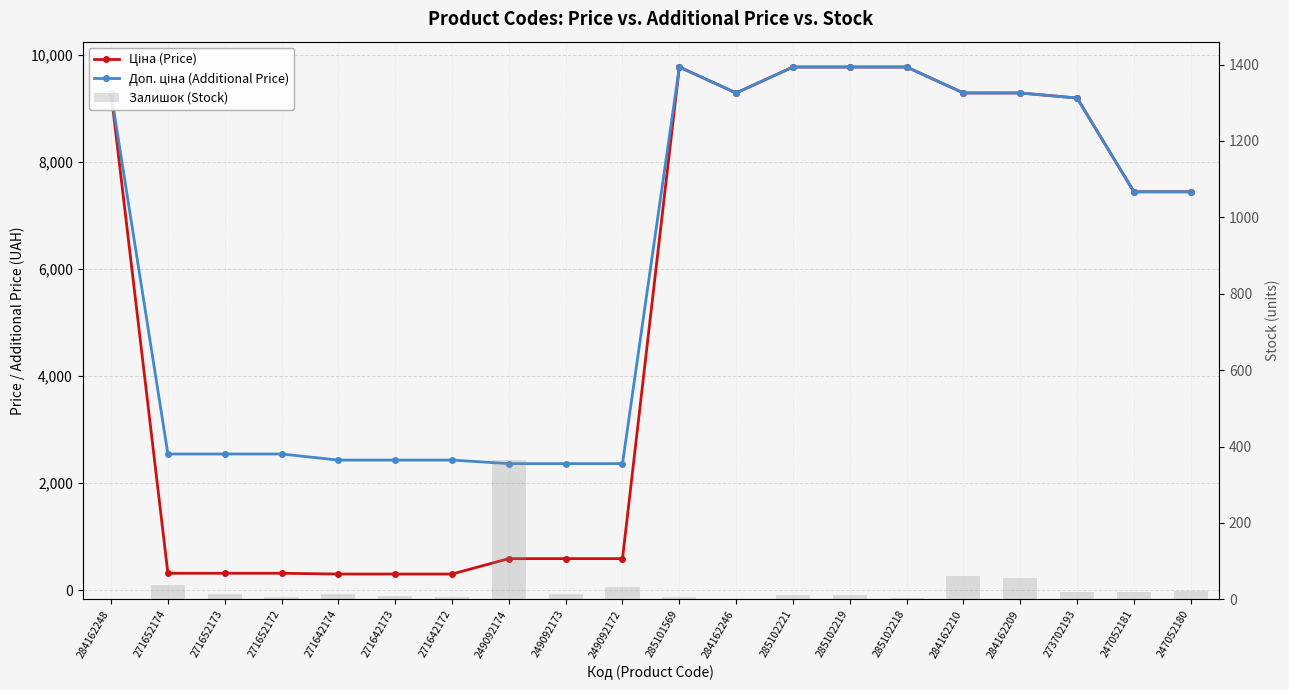

Count the number of categories in the chart.

20